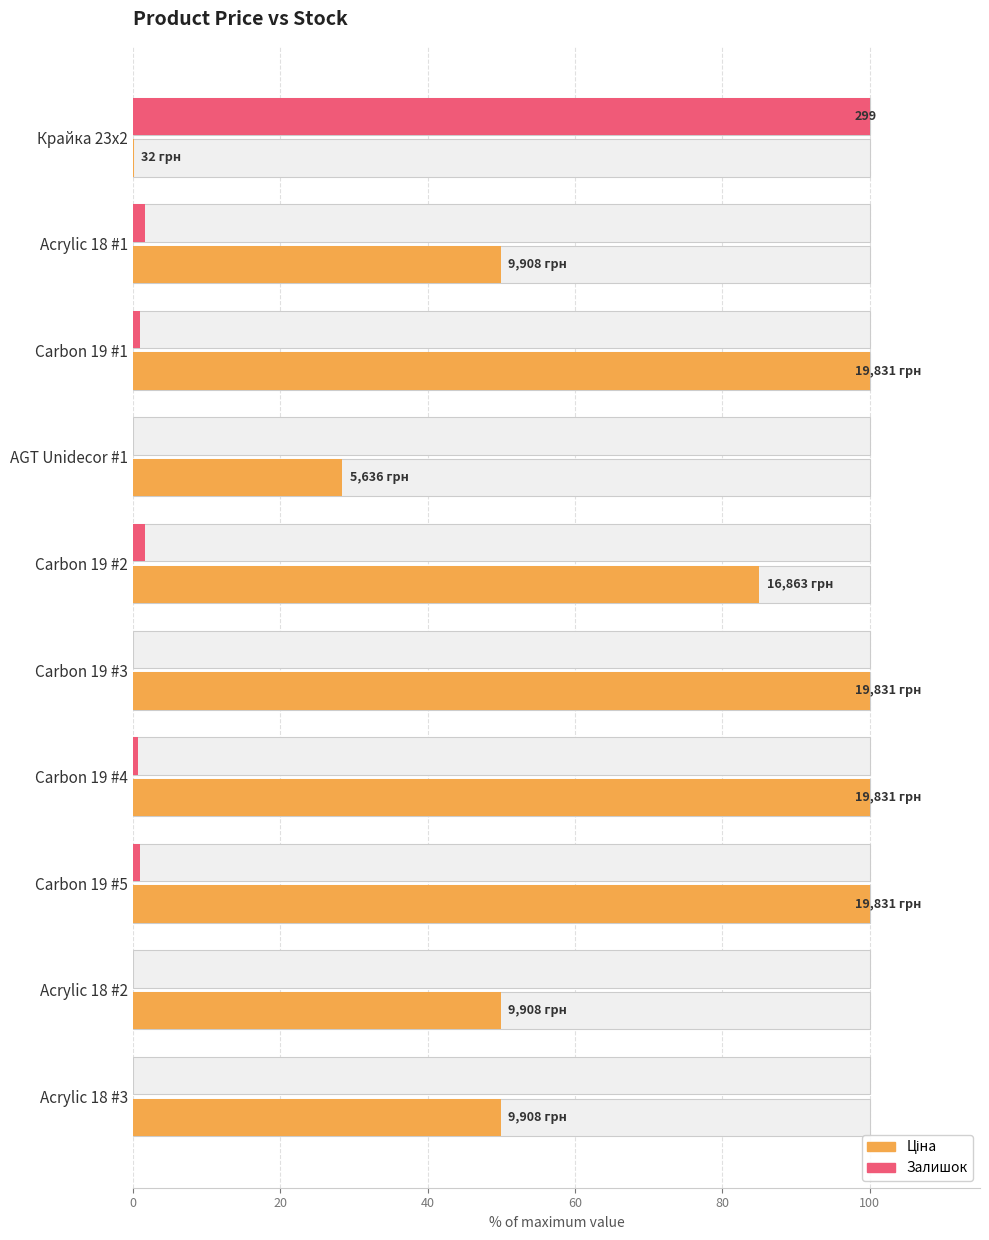

Which series has the largest total across all categories?

Ціна (% of max)